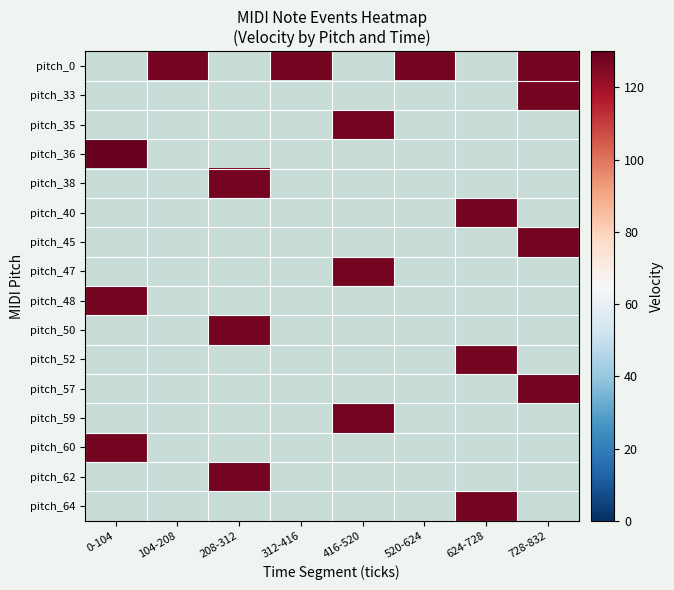

Which has a higher value, 312-416 or 416-520?

416-520